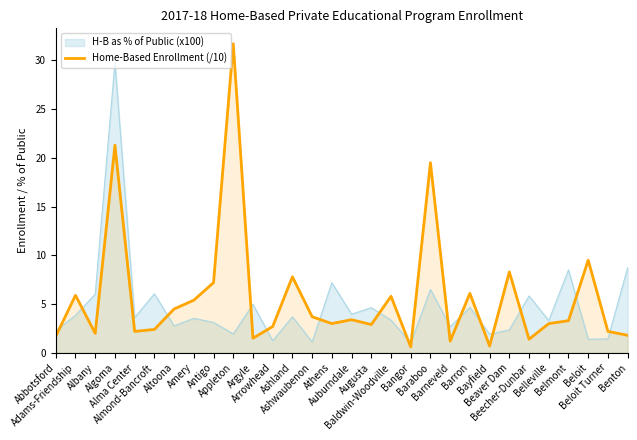

Which series has the largest range (max minus min)?

Home-Based Enrollment (/10)